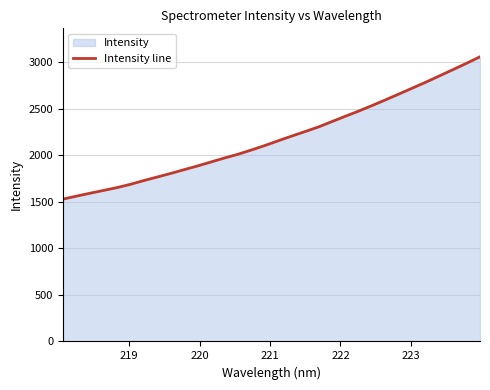

What is the difference between the maximum and minimum values?

1527.9